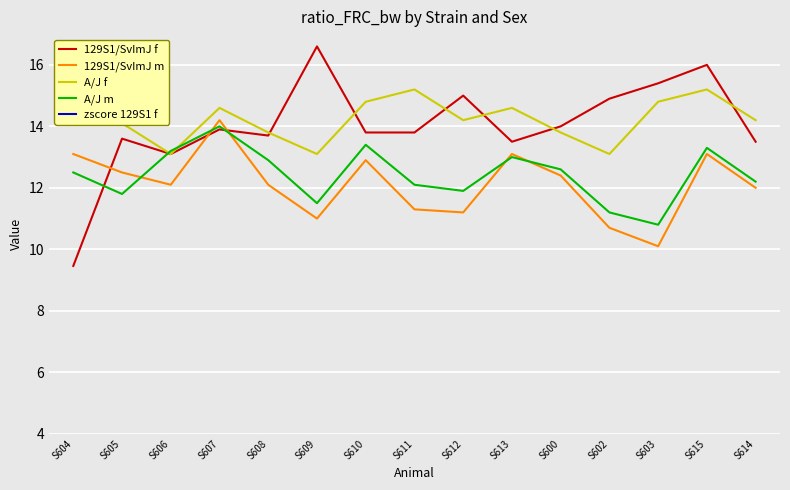

What is the minimum value shown in the chart?

-2.8